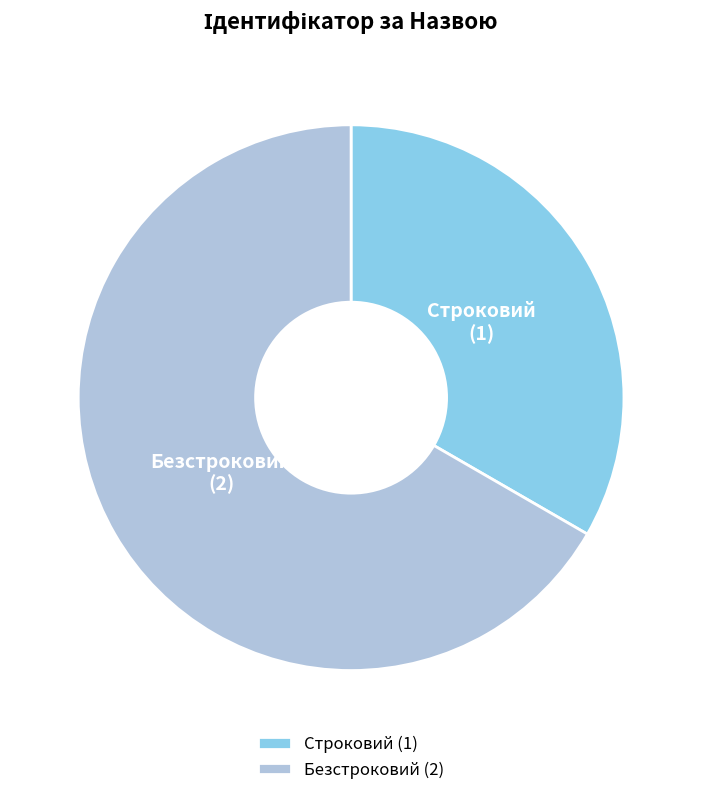

Which slice is the smallest?

Строковий